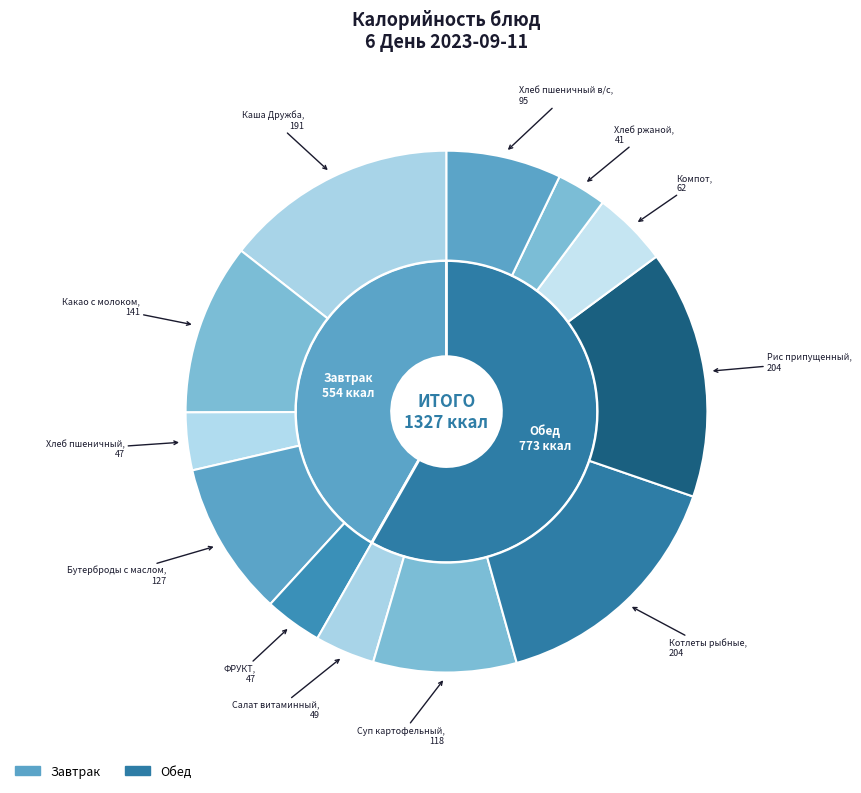

What is the total percentage of ФРУКТ and Котлеты рыбные?

18.9%